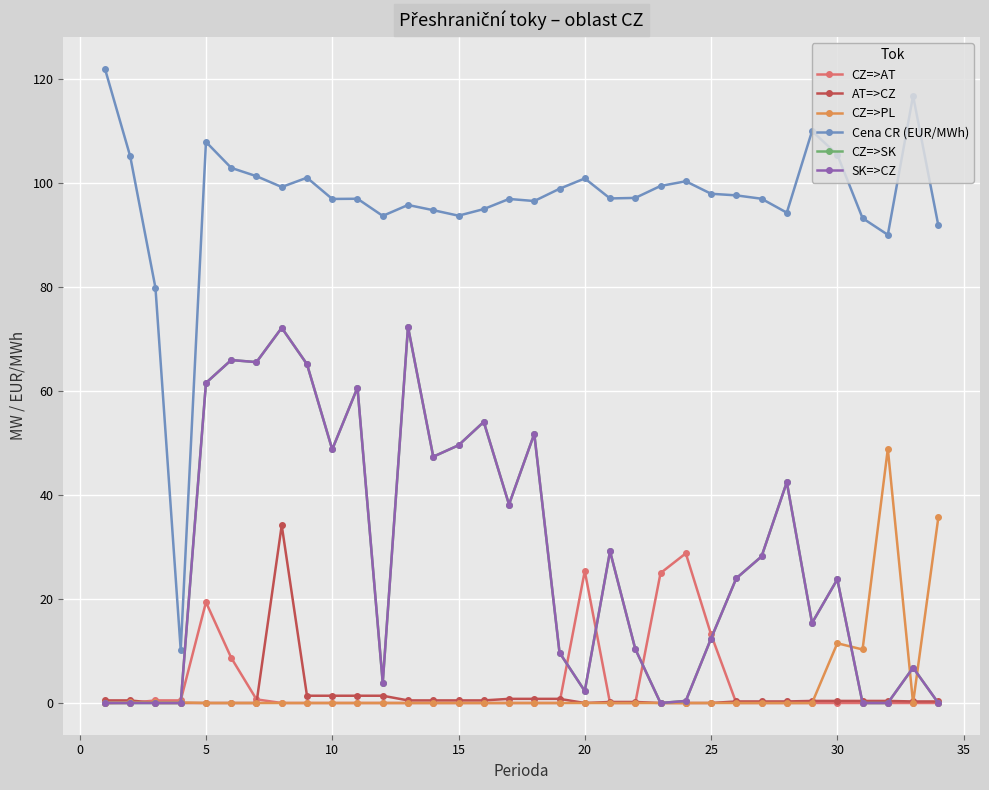

Is this an area chart (filled region under the line)?

No